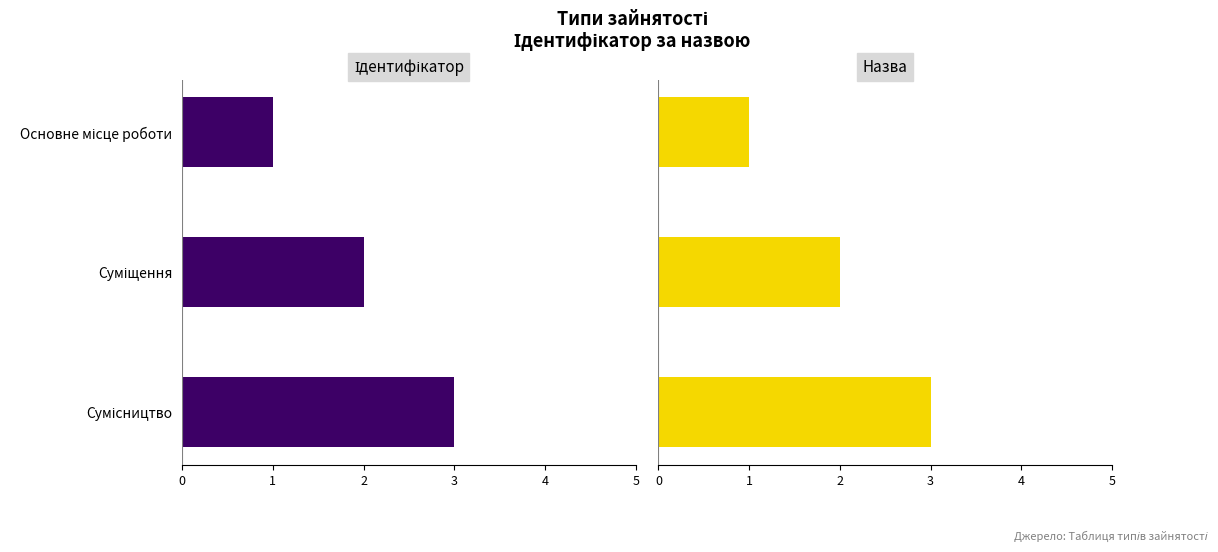

How many groups of bars are there?

3